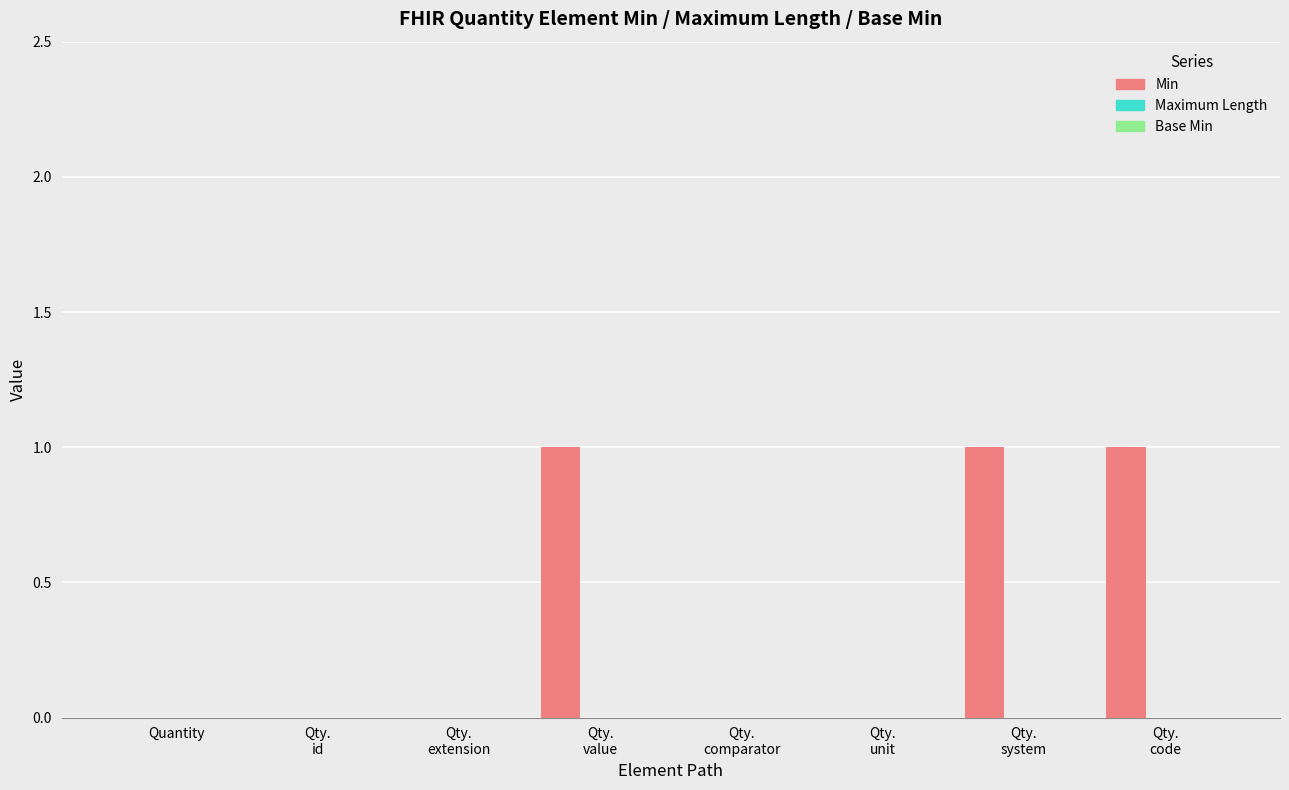

Count the number of categories in the chart.

8